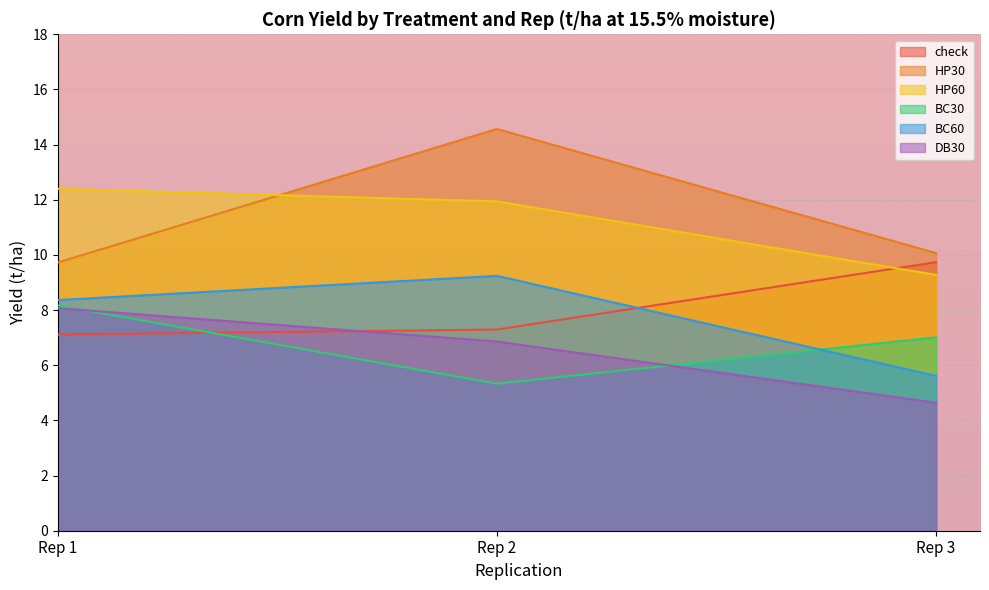

At which category is the sum across all series the highest?

Rep 2